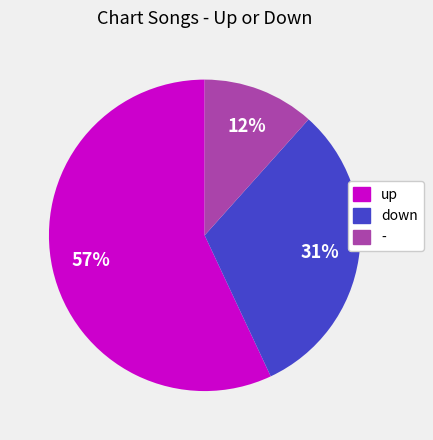

What percentage is the - slice, to the nearest percent?

12%